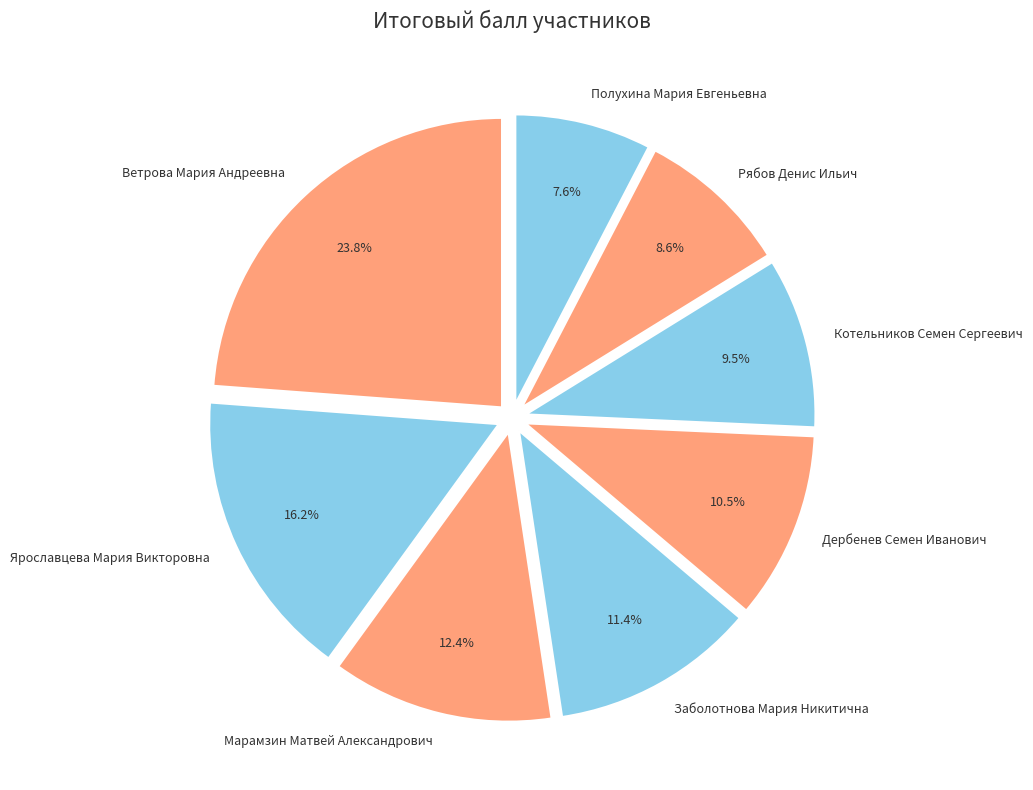

To the nearest percent, what is the average slice percentage?

12%